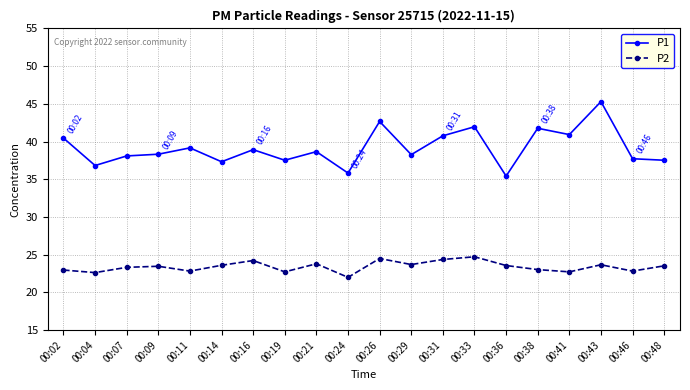

What is the minimum value for P2?

22.0